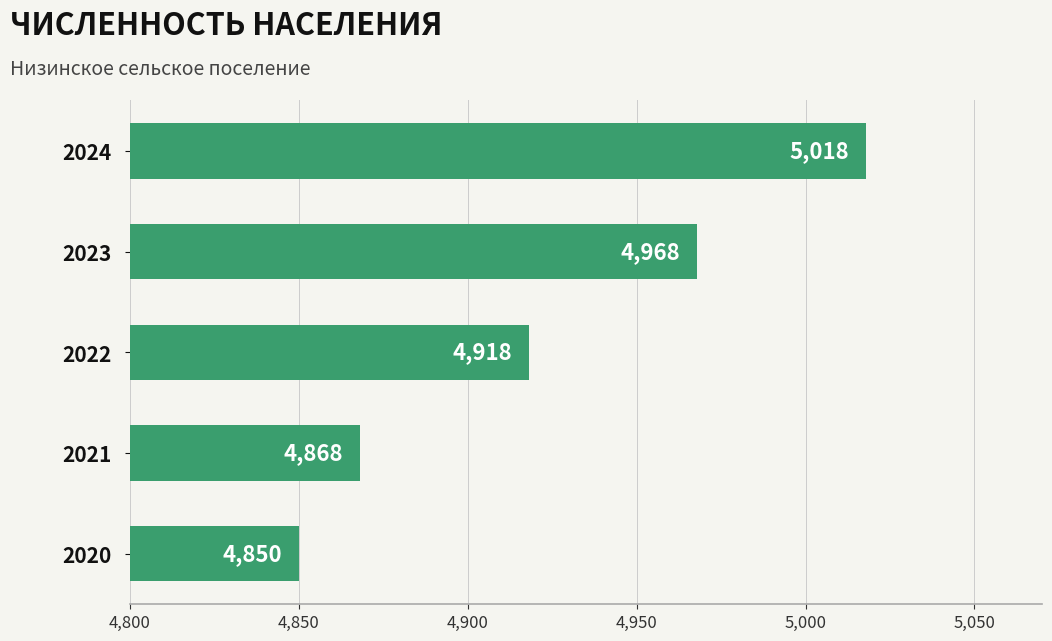

What is the difference between the maximum and second lowest values?

150